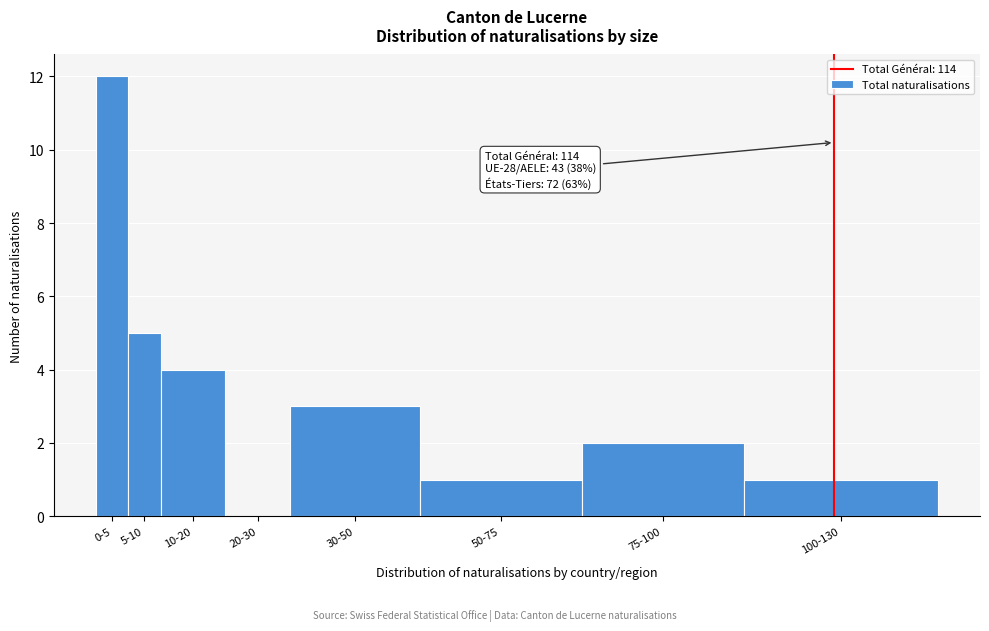

Reading left to right, list all the values displayed in this chart.

0-5=12	5-10=5	10-20=4	20-30=0	30-50=3	50-75=1	75-100=2	100-130=1